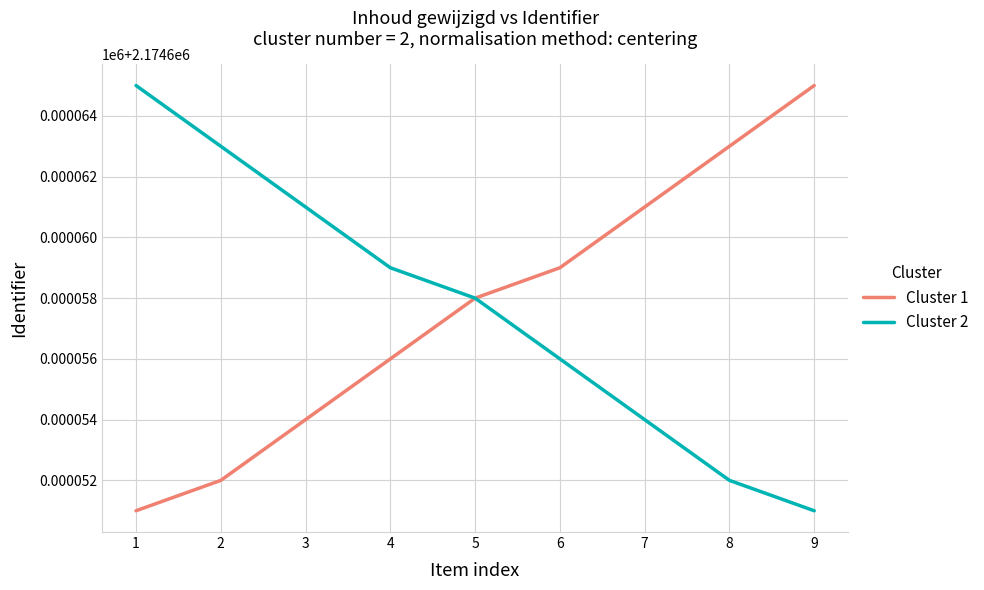

Does the chart display data point markers on the line(s)?

No